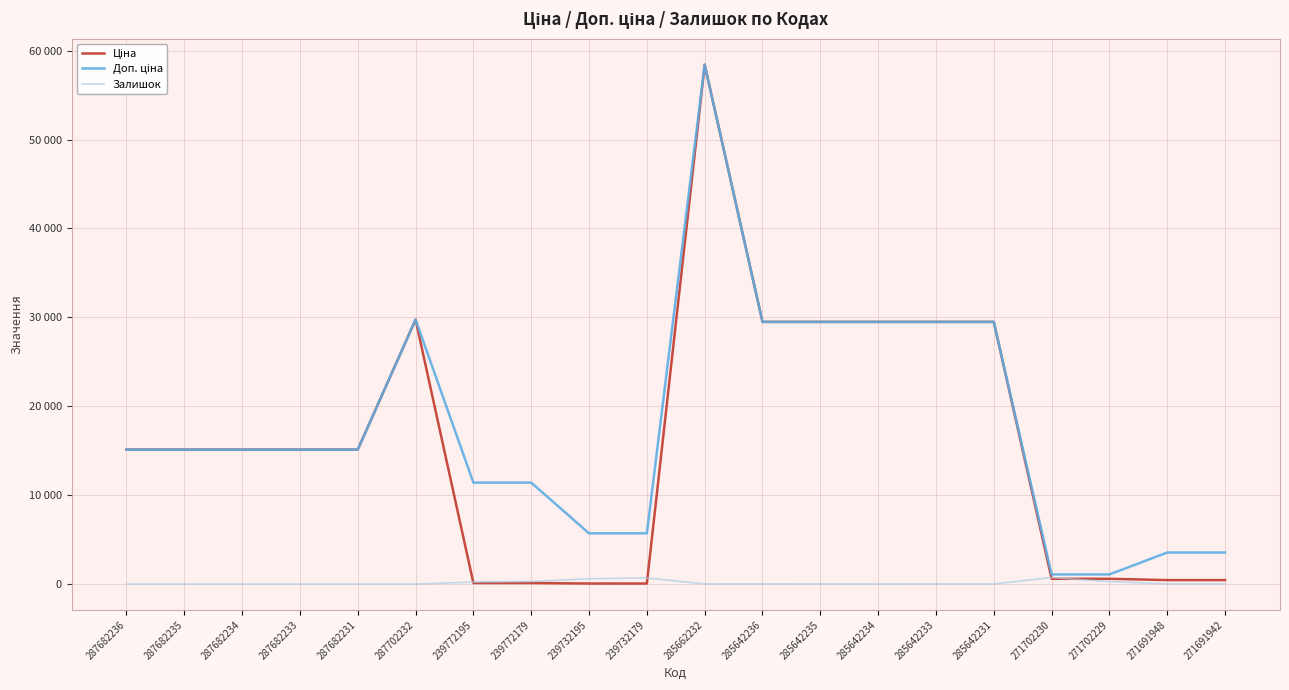

At which category does the chart reach its peak across all series?

285662232